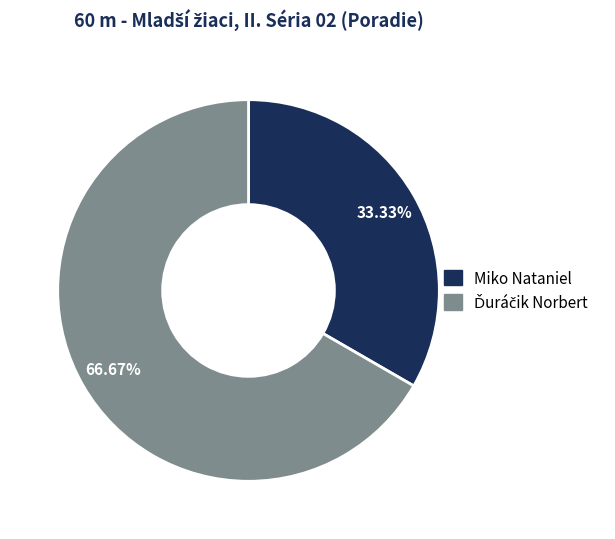

Does Miko Nataniel represent more than half of the total?

No